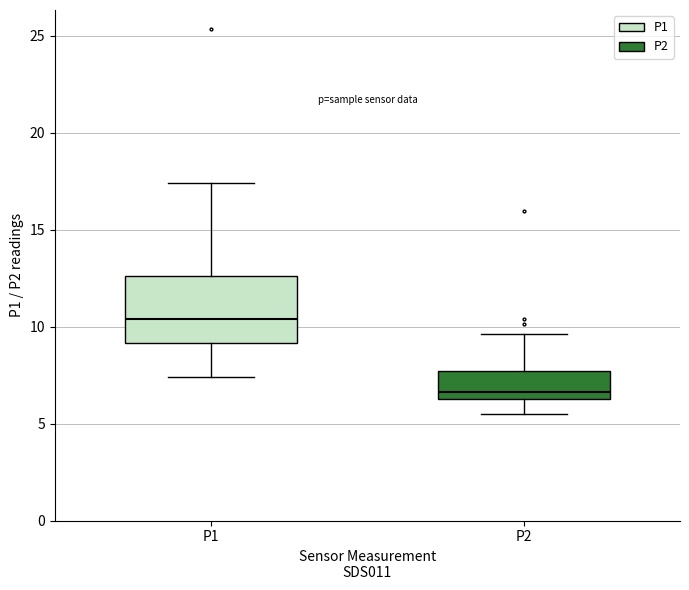

Reading left to right, read every box against the y-axis: the position of its median line, the range the box covers, and the ends of its whiskers. The values are not printed on the chart, so give them approximately, as read against the axis.

P1: median 10.5, box 9.0 to 12.5, whiskers 7.5 to 17.5
P2: median 6.5 (just above the box's lower edge), box 6.5 to 7.5, whiskers 5.5 to 9.5